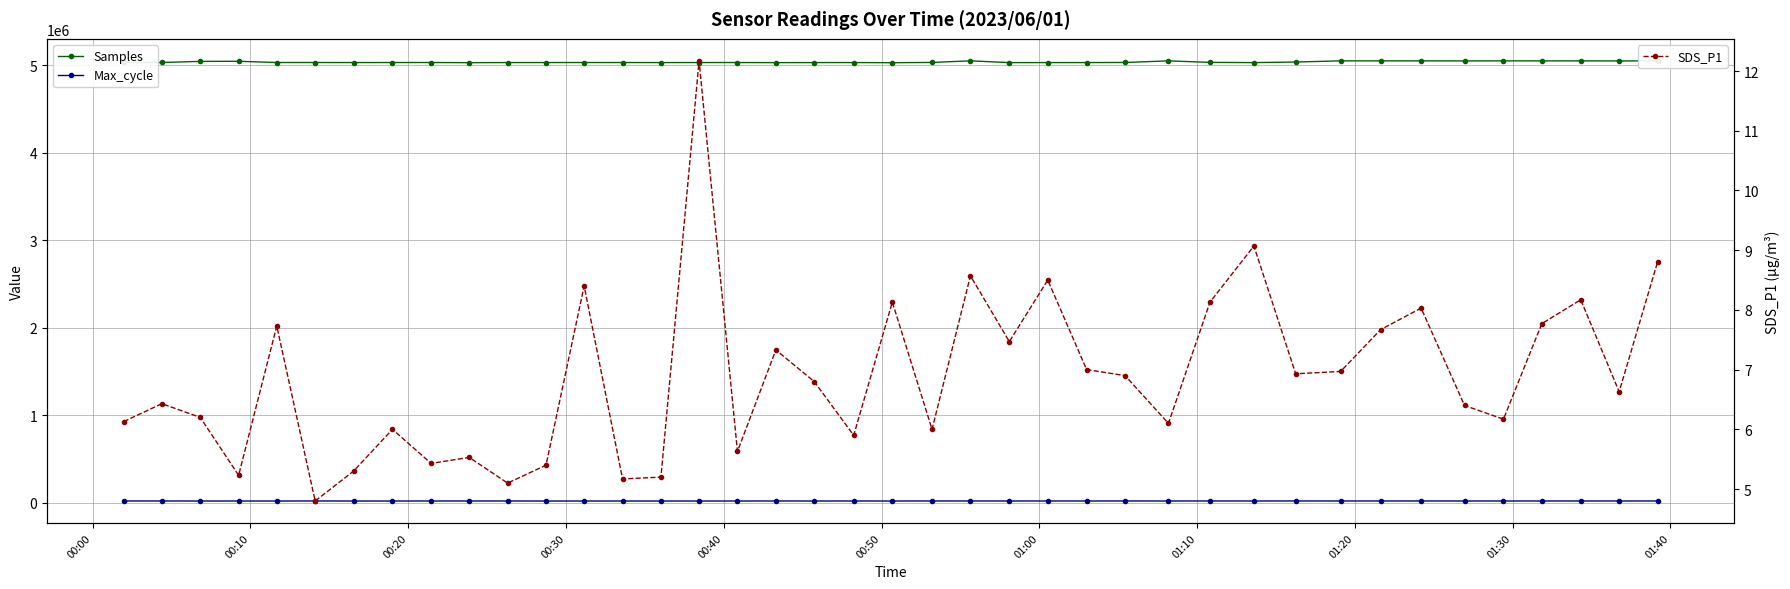

What is the value of the Samples point at the 6th from the left?

5033812.0